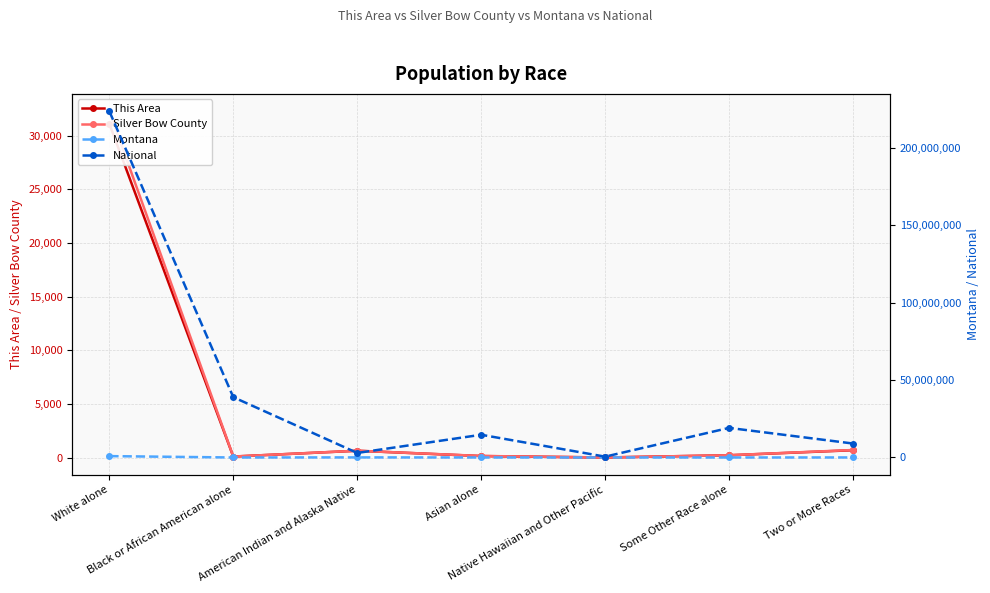

Rank the series by their maximum value, from highest to lowest.

National, Montana, Silver Bow County, This Area